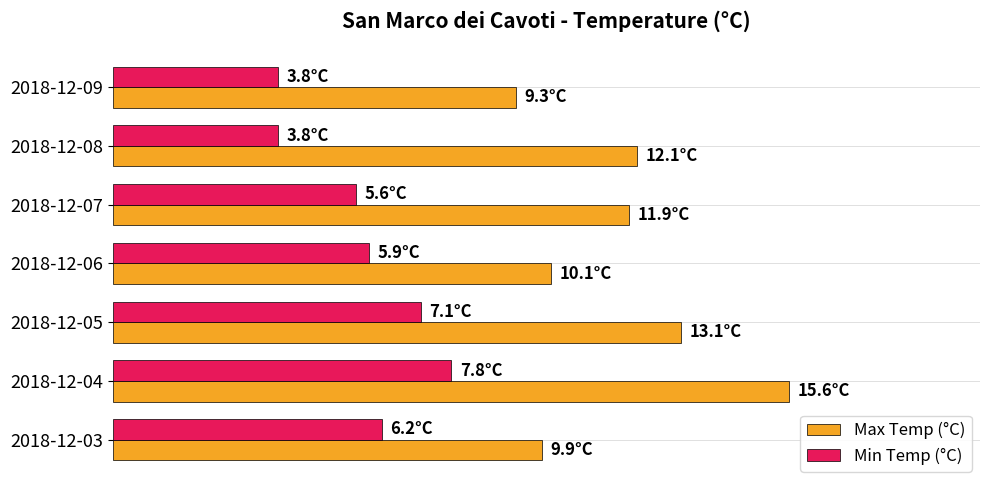

At which category is the sum across all series the highest?

2018-12-04